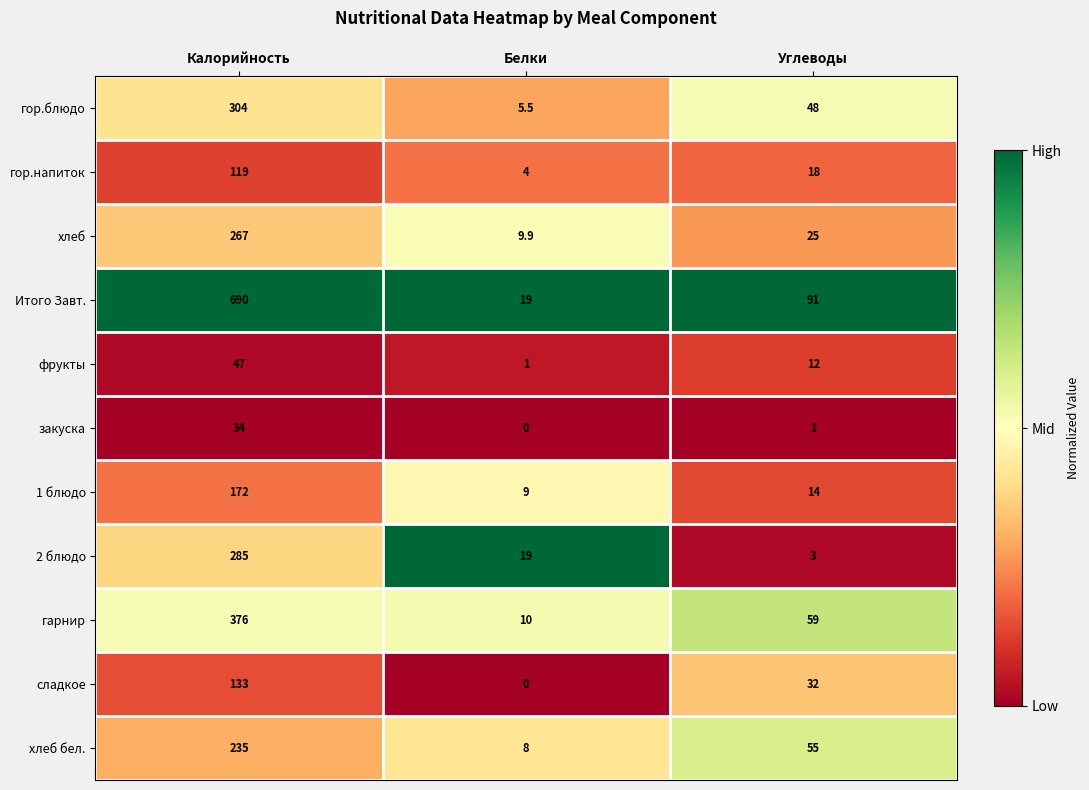

Where is хлеб nearest to the value 138?

Углеводы